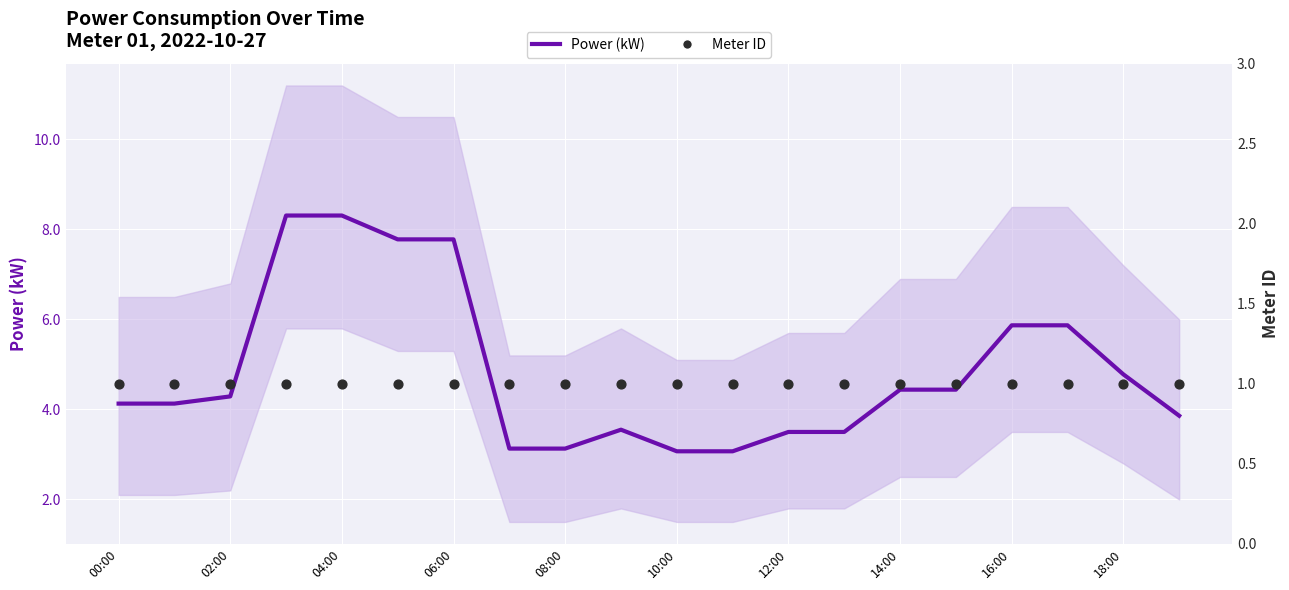

Is the value of Meter ID at 17 greater than the value of Power (kW) at 00:00?

No